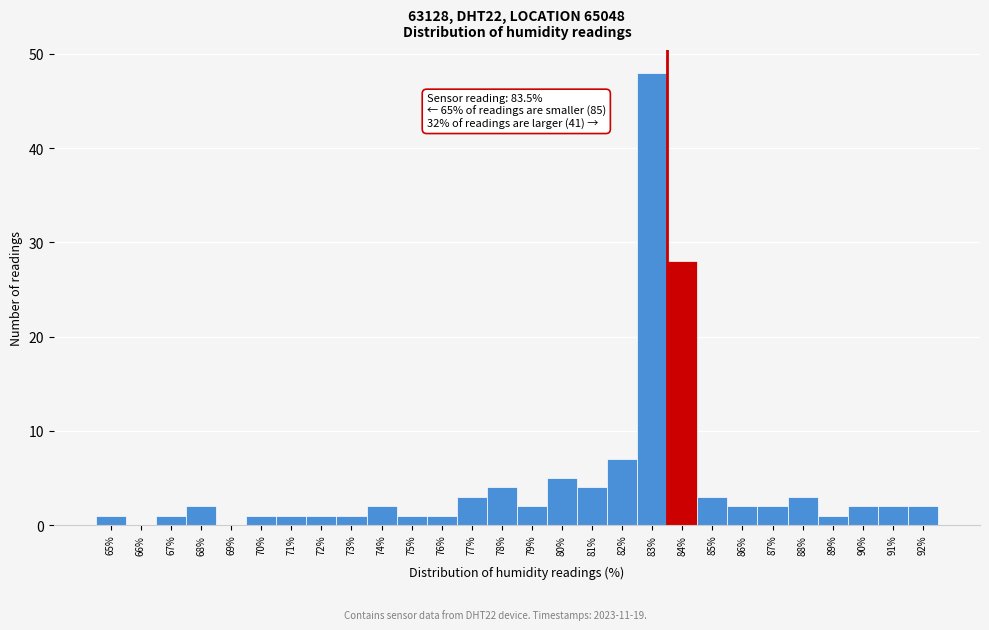

Over which range of the x-axis is the bar tallest?

82.5 to 83.5